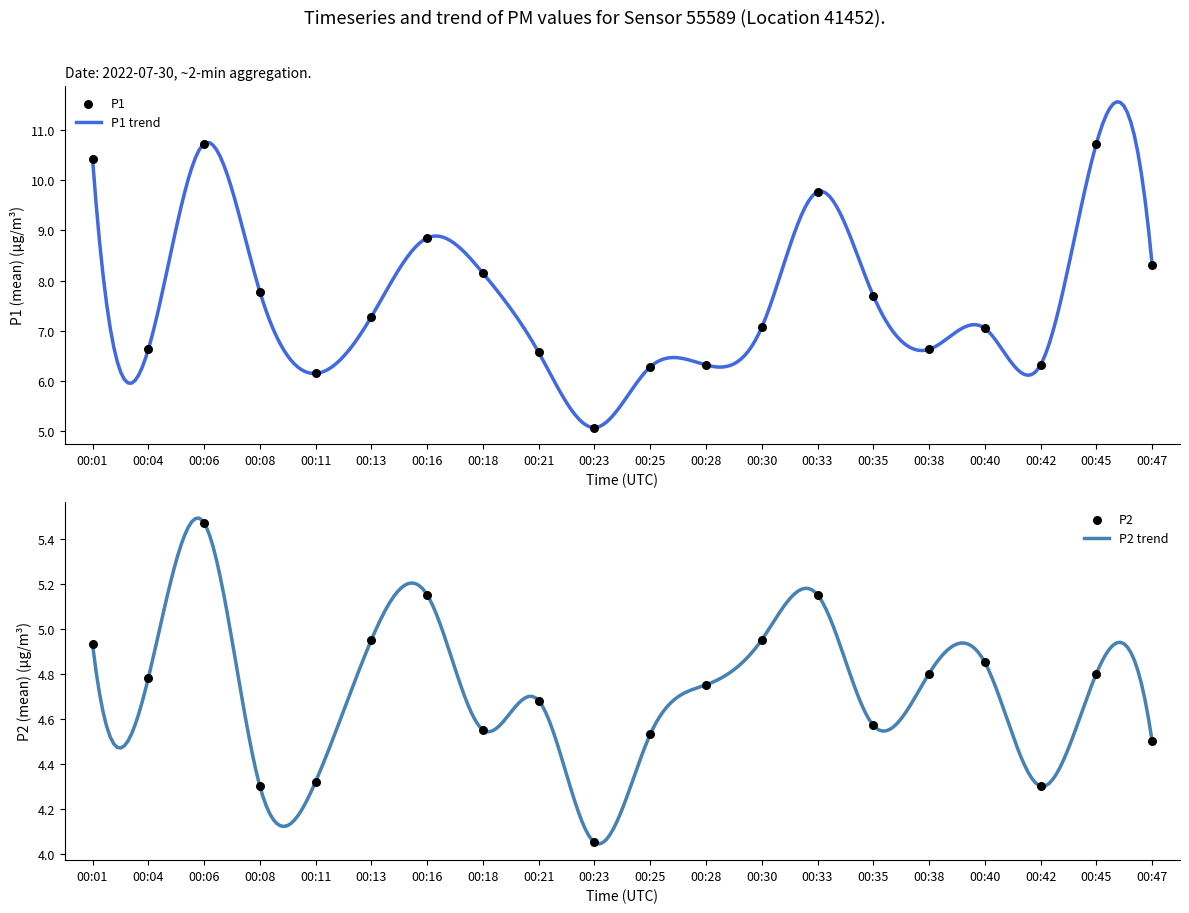

Is the value of P2 at 00:13 greater than the value of P1 at 00:23?

No